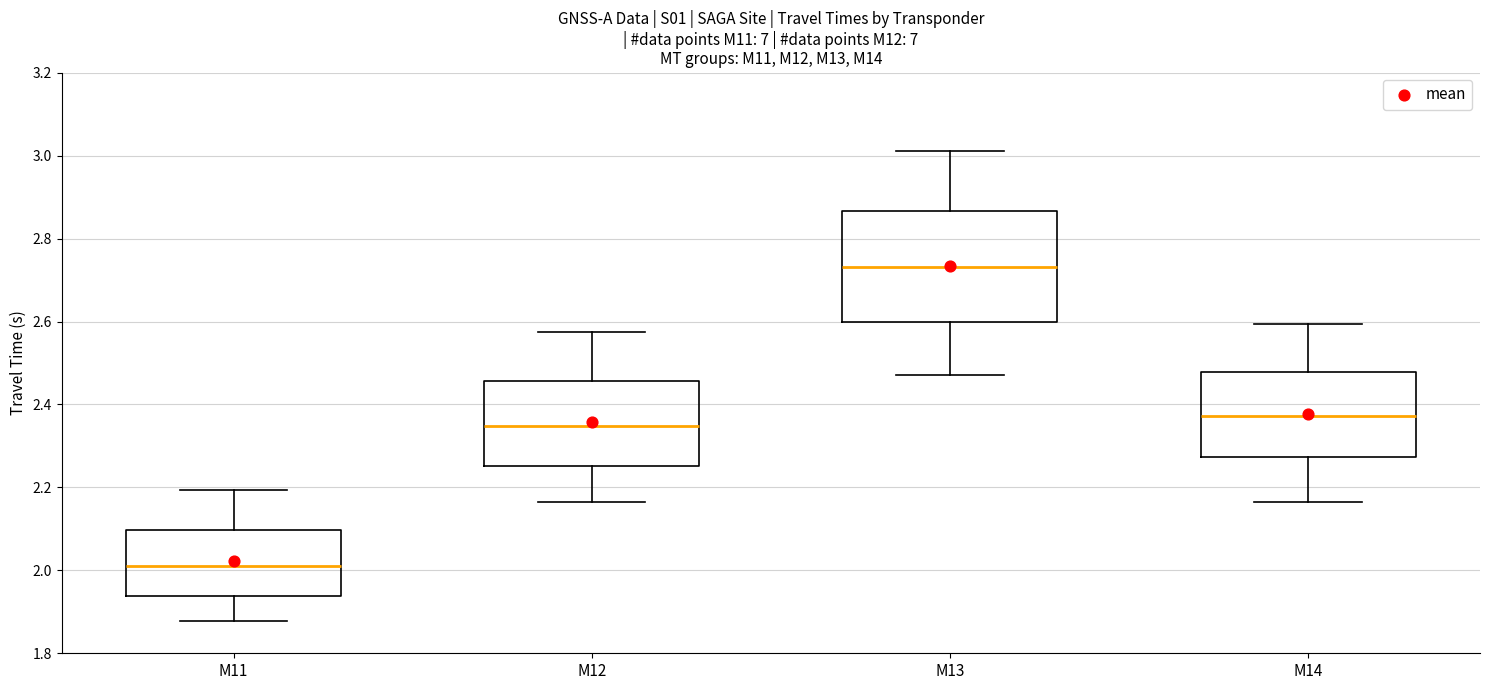

Reading left to right, transcribe this box plot: for each box, give where its median line is, the range the box spans, and where its two whiskers end, as read against the y-axis. The values are not printed on the chart, so give them approximately, as read against the axis.

M11: median 2.00, box 1.94 to 2.10, whiskers 1.88 to 2.20
M12: median 2.34, box 2.26 to 2.46, whiskers 2.16 to 2.58
M13: median 2.74, box 2.60 to 2.86, whiskers 2.48 to 3.02
M14: median 2.38, box 2.28 to 2.48, whiskers 2.16 to 2.60